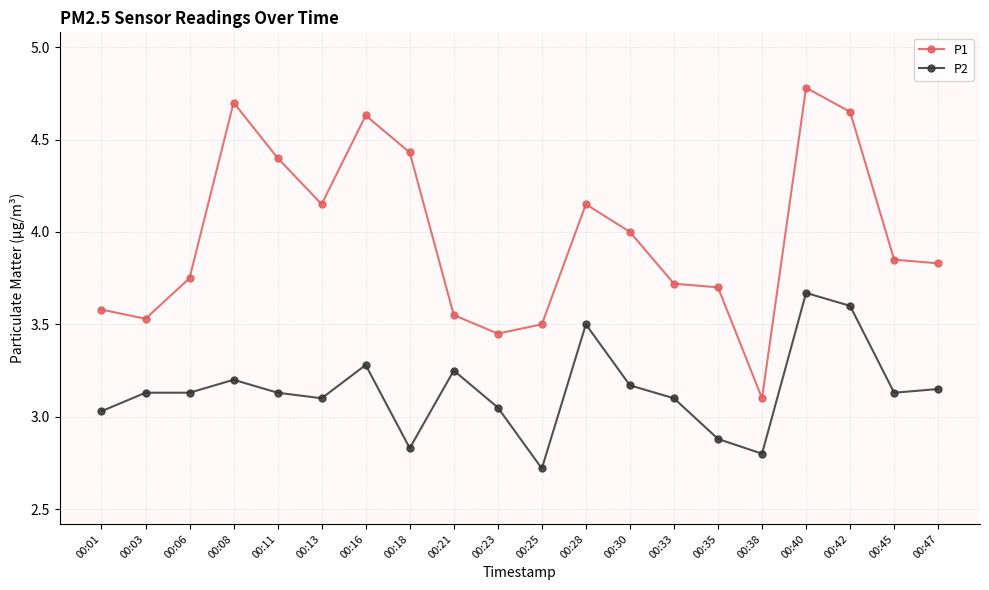

What is the greatest value displayed?

4.8